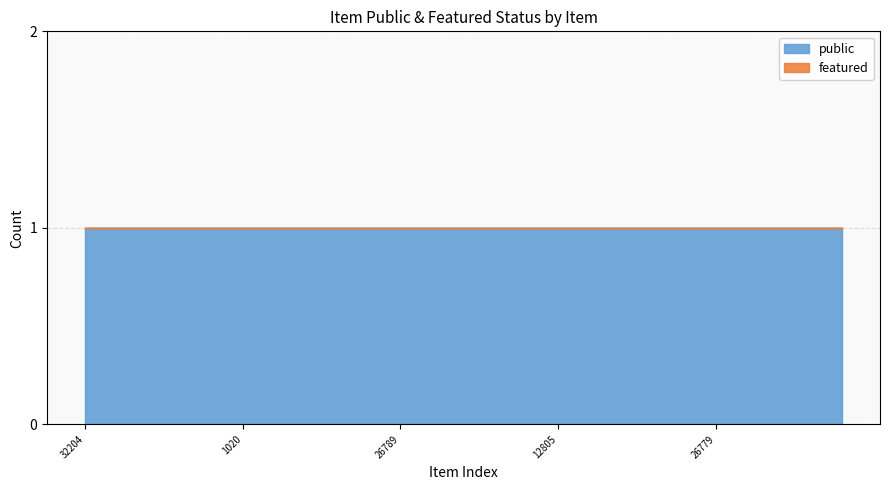

Which series has the largest total across all categories?

public